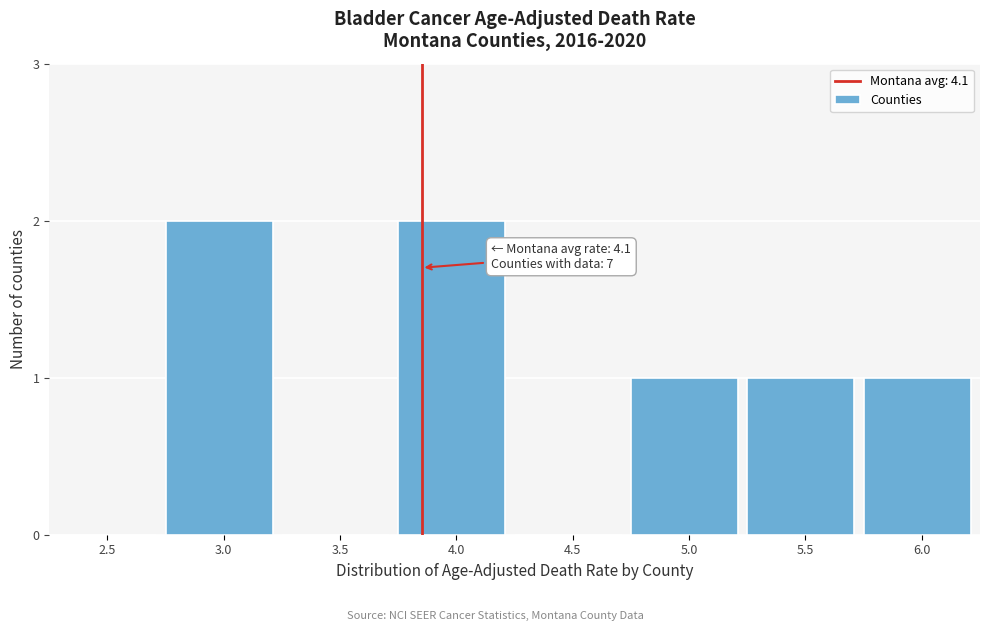

Reading left to right, transcribe all the data shown in this chart.

2.5=0	3.0=2	3.5=0	4.0=2	4.5=0	5.0=1	5.5=1	6.0=1